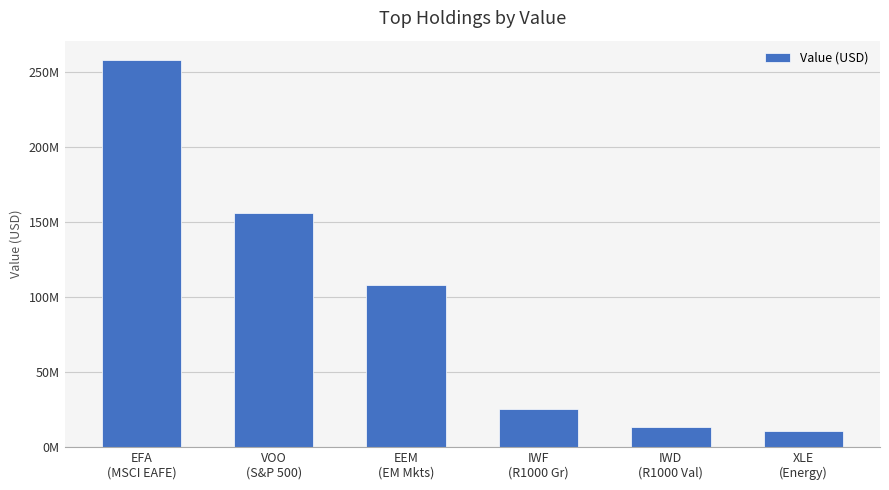

Does the chart contain any negative values?

No